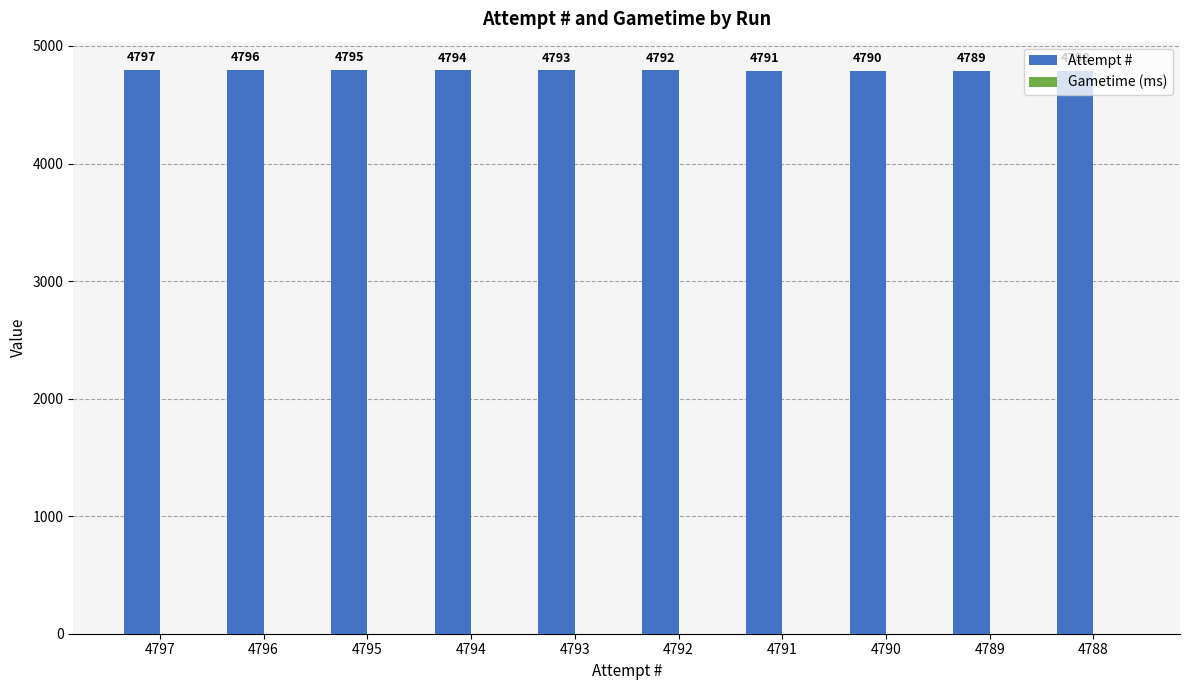

List the labels in order of value, largest first.

4797, 4796, 4795, 4794, 4793, 4792, 4791, 4790, 4789, 4788